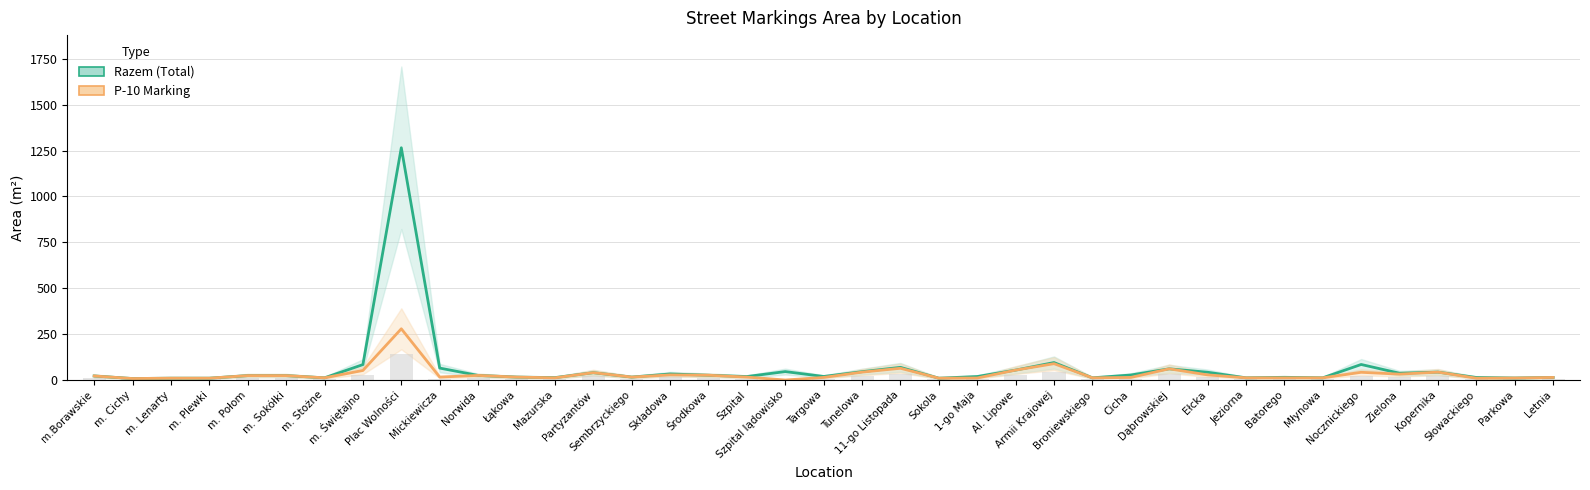

At which category is the sum across all series the highest?

Plac Wolności